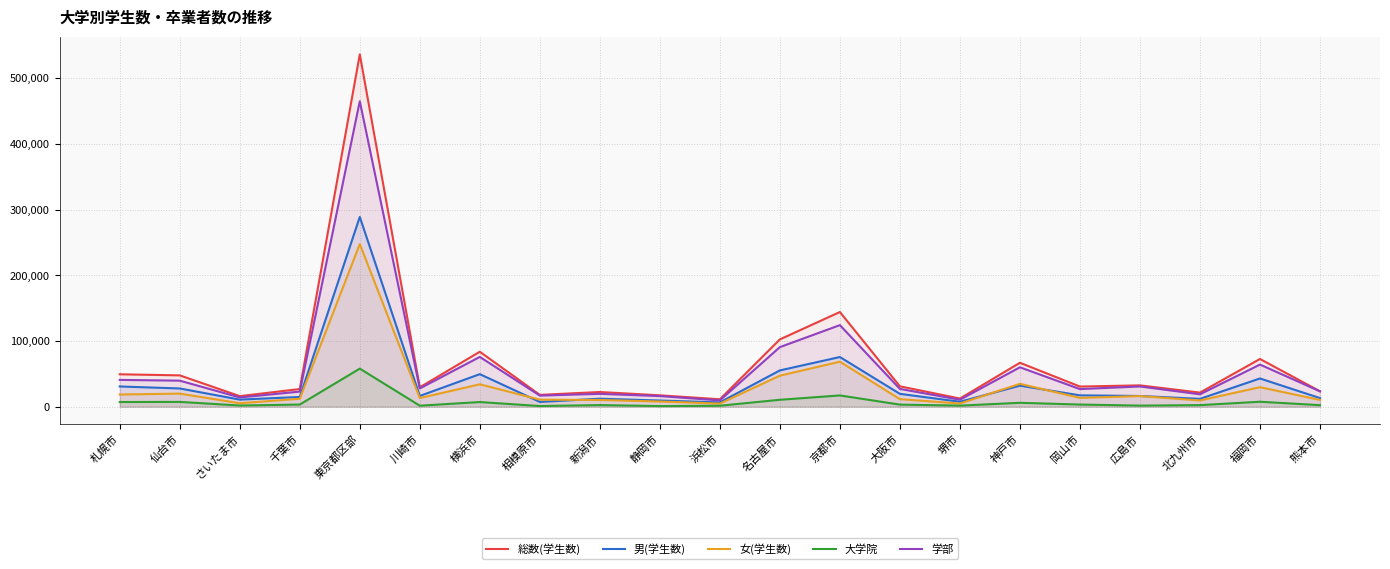

Which series changed the most between 札幌市 and 広島市?

総数(学生数)